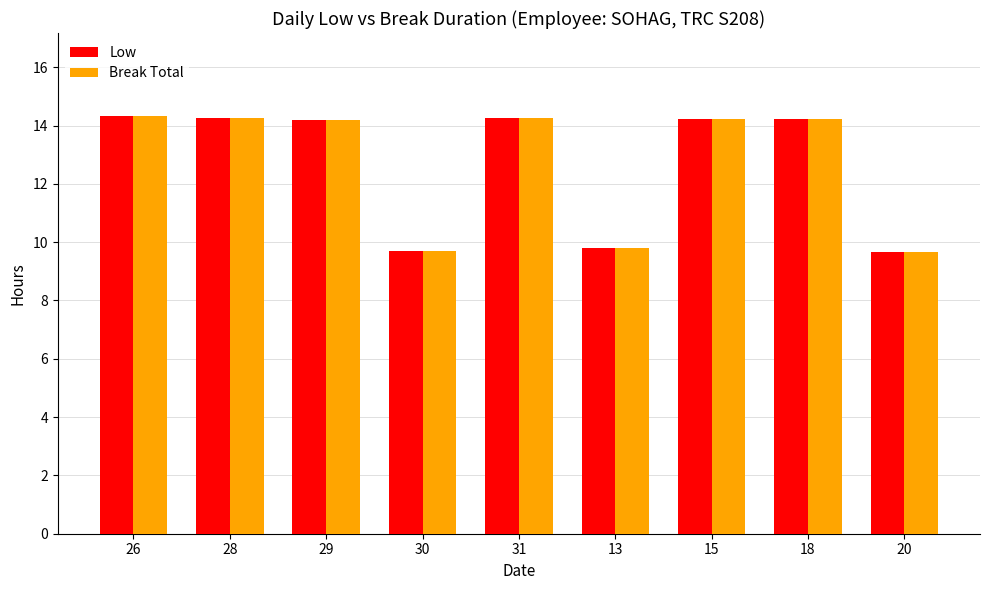

Where does the Break Total series first go above 14?

26